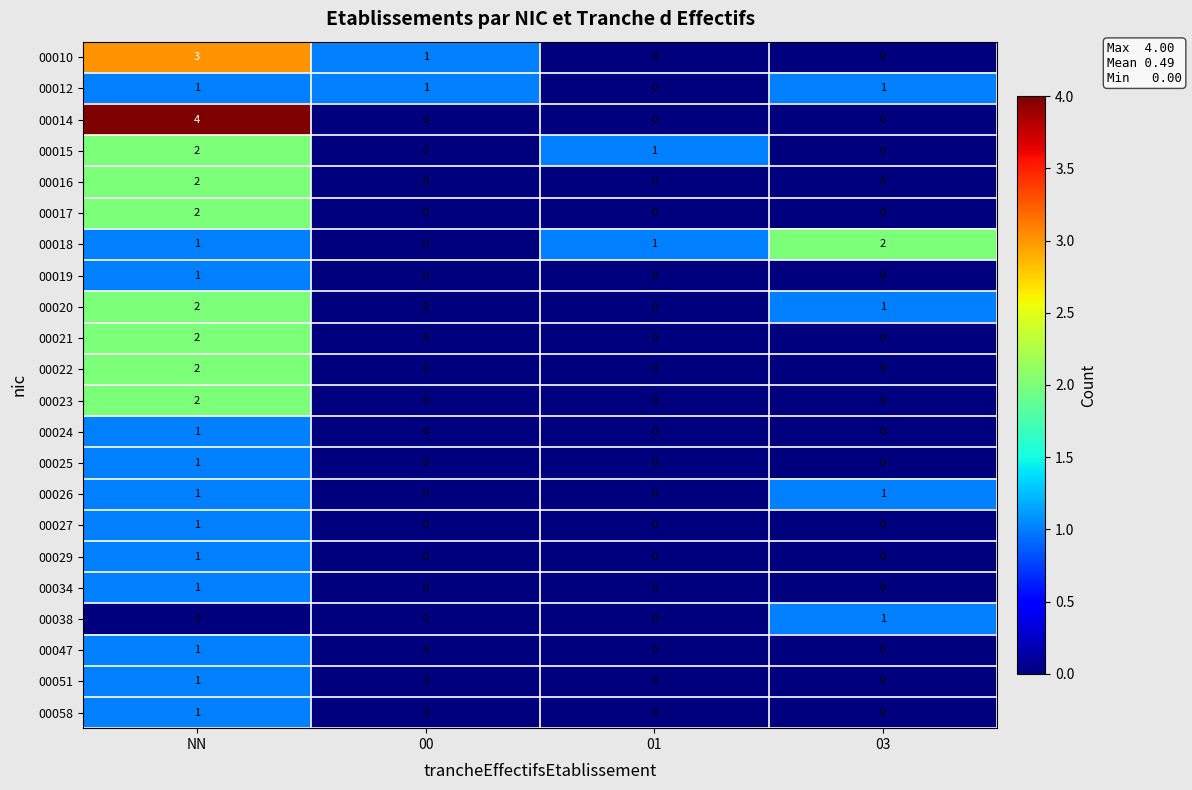

Count the number of data series in this chart.

22